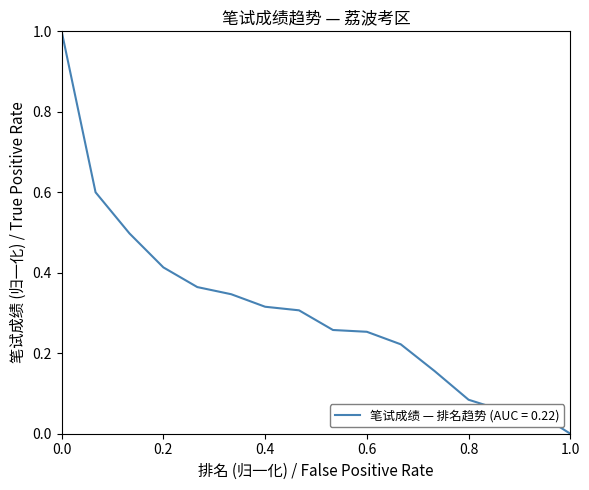

What is the maximum value shown in the chart?

1.0